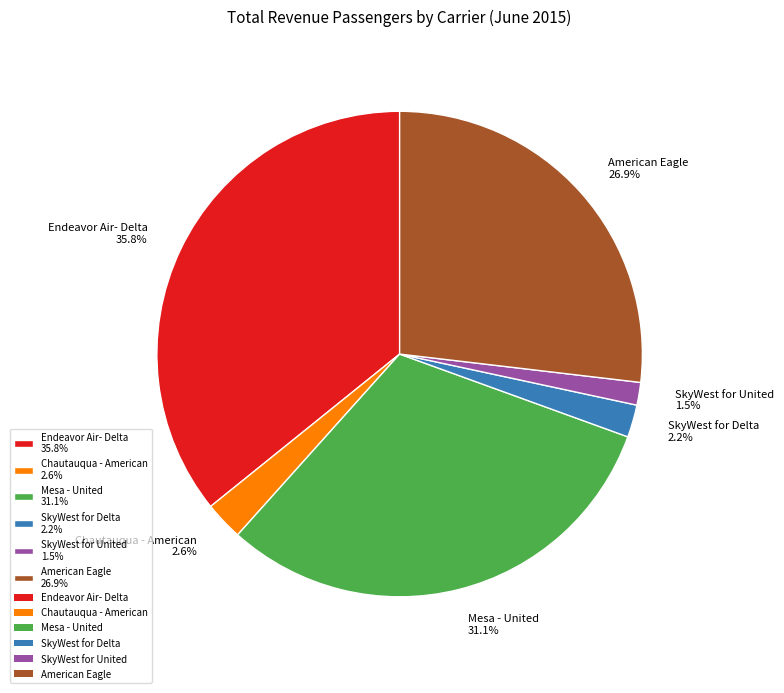

Combined, do Endeavor Air- Delta and Chautauqua - American account for over 50%?

No